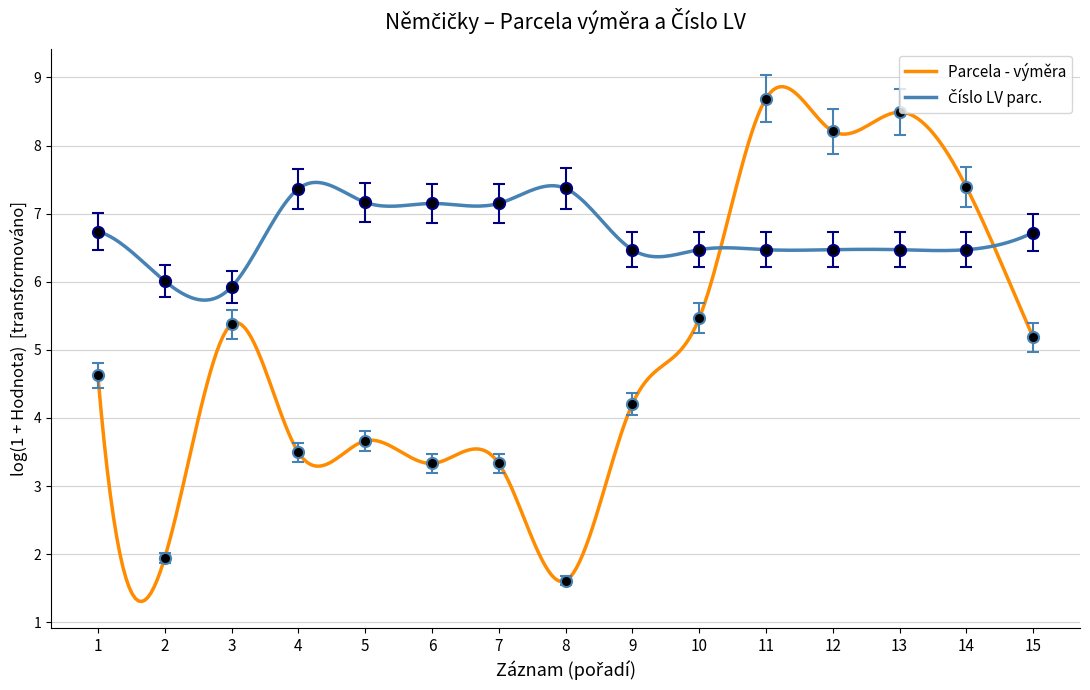

What is the approximate value at 13?

6.7